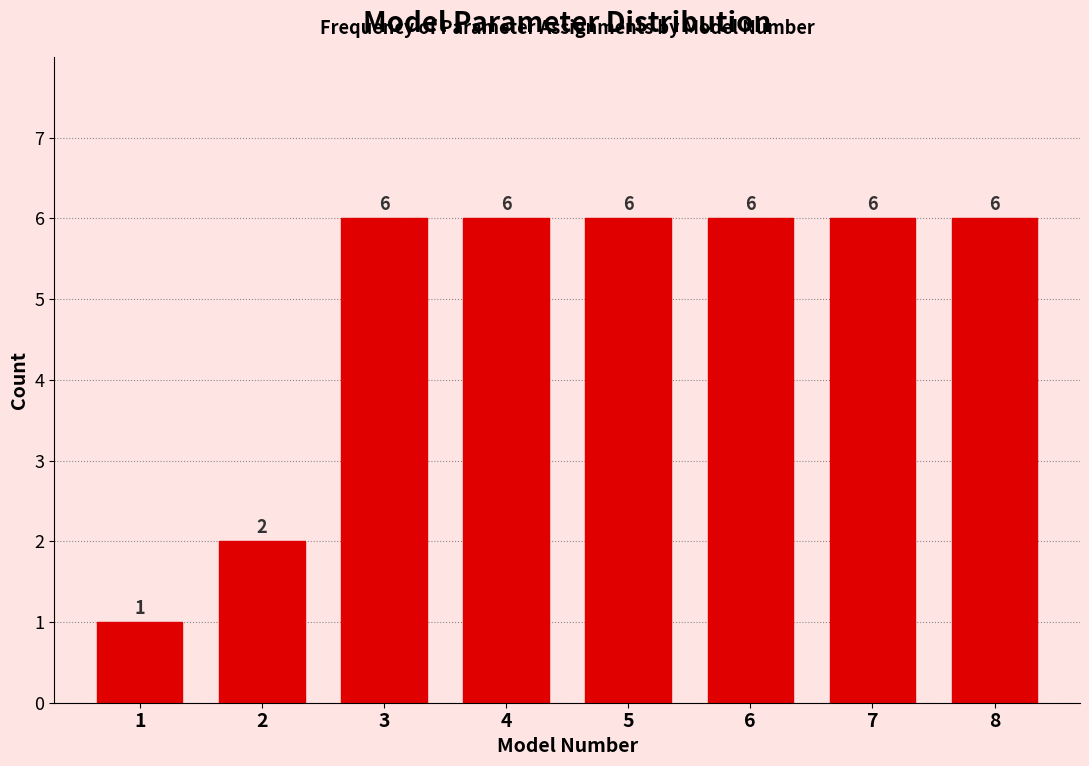

Reading left to right, extract all data points from this chart.

1	2	6	6	6	6	6	6